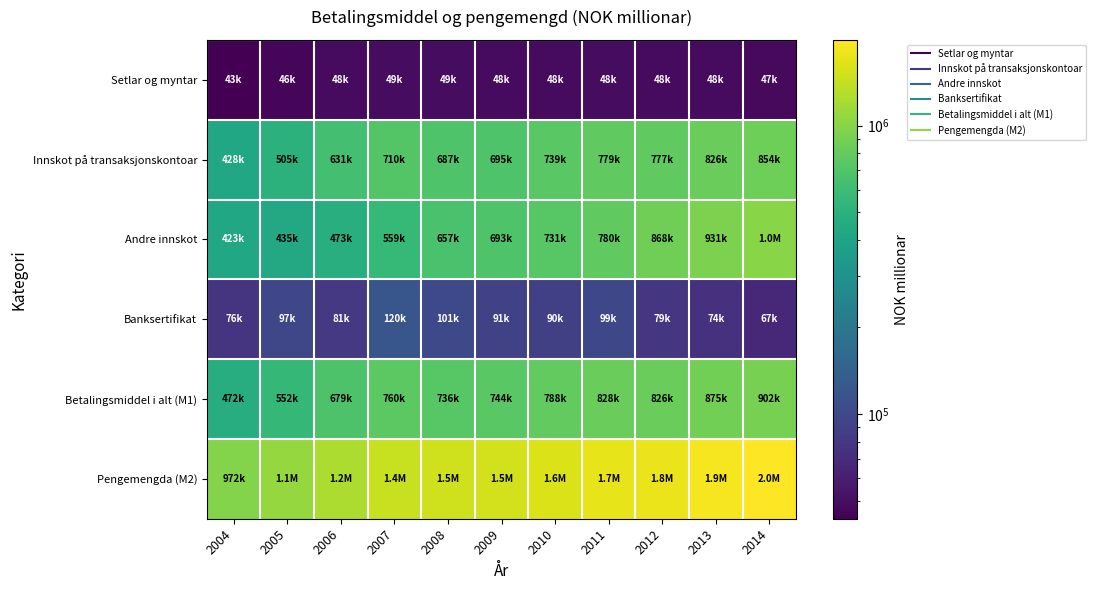

How many distinct data groups are displayed?

6